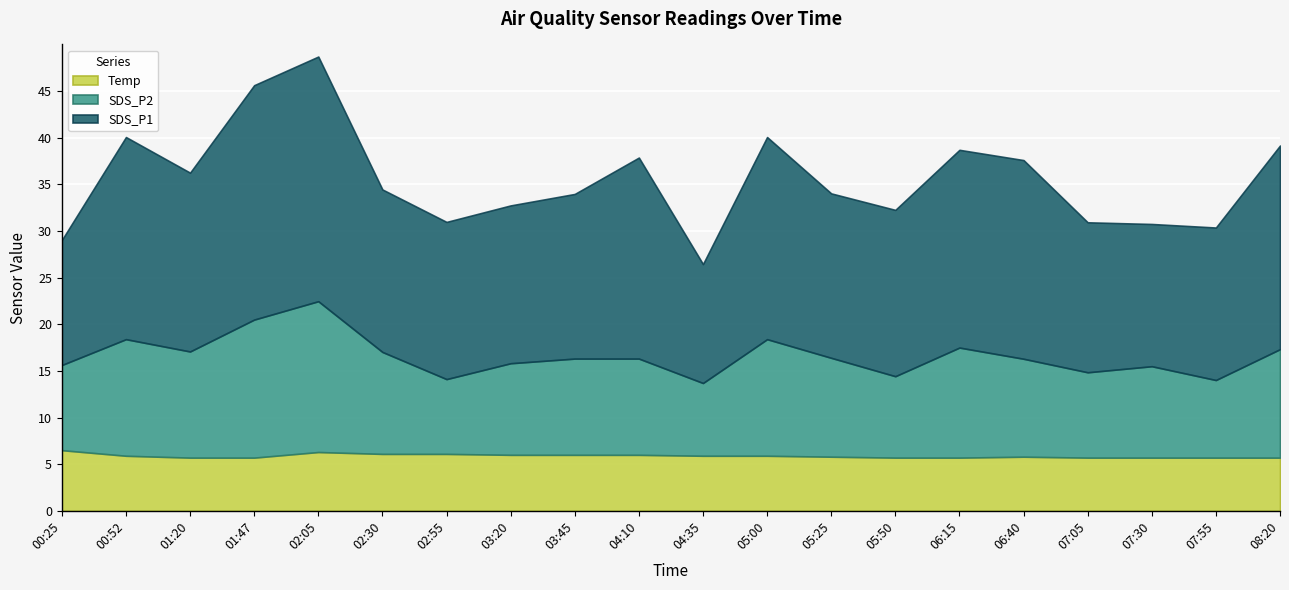

How many lines are shown in the chart?

3